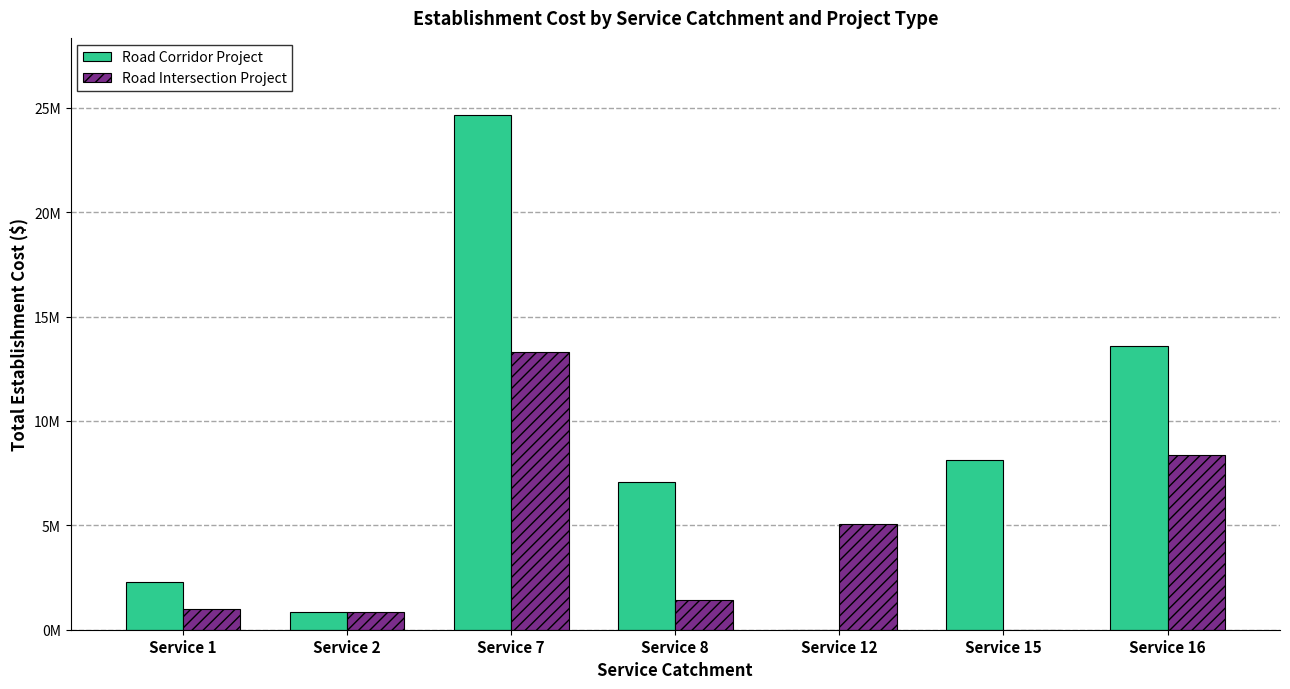

Which series has the widest spread of values?

Road Corridor Project